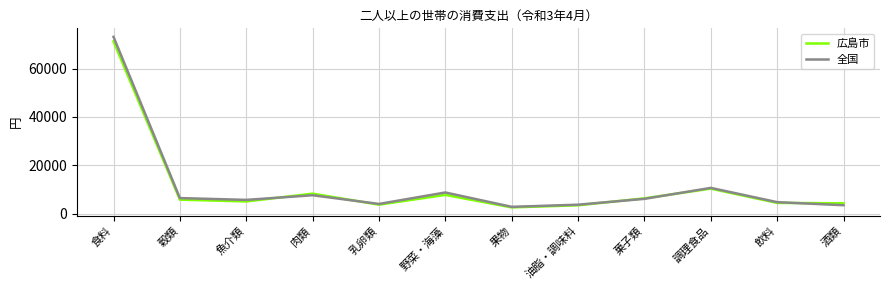

Where do 全国 and 広島市 first cross each other?

魚介類 and 肉類